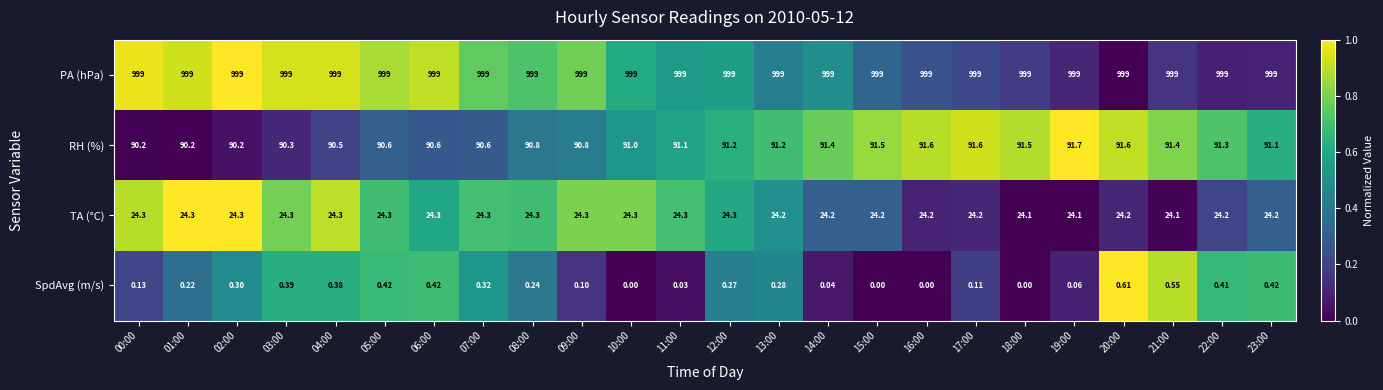

Which series changed the most between 09:00 and 13:00?

RH (%)